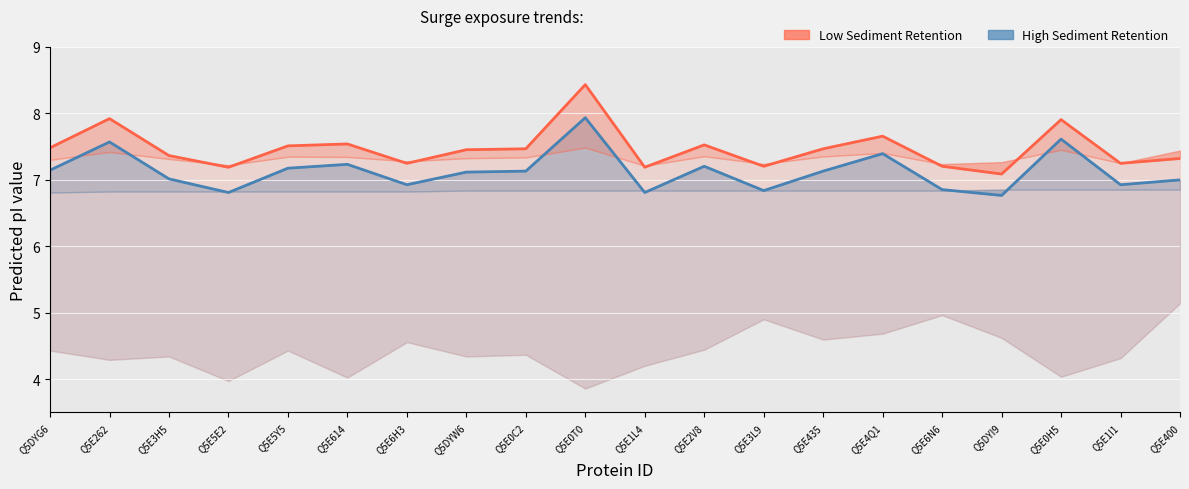

What position from the left is Q5E2V8?

12